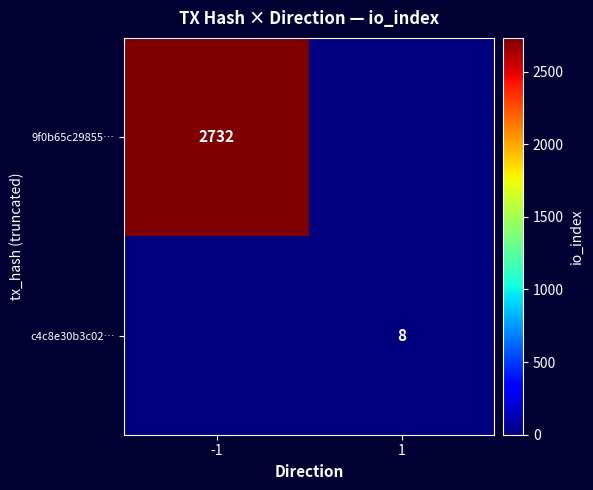

True or false: 9f0b65c29855… has a value of 977 at -1.

False